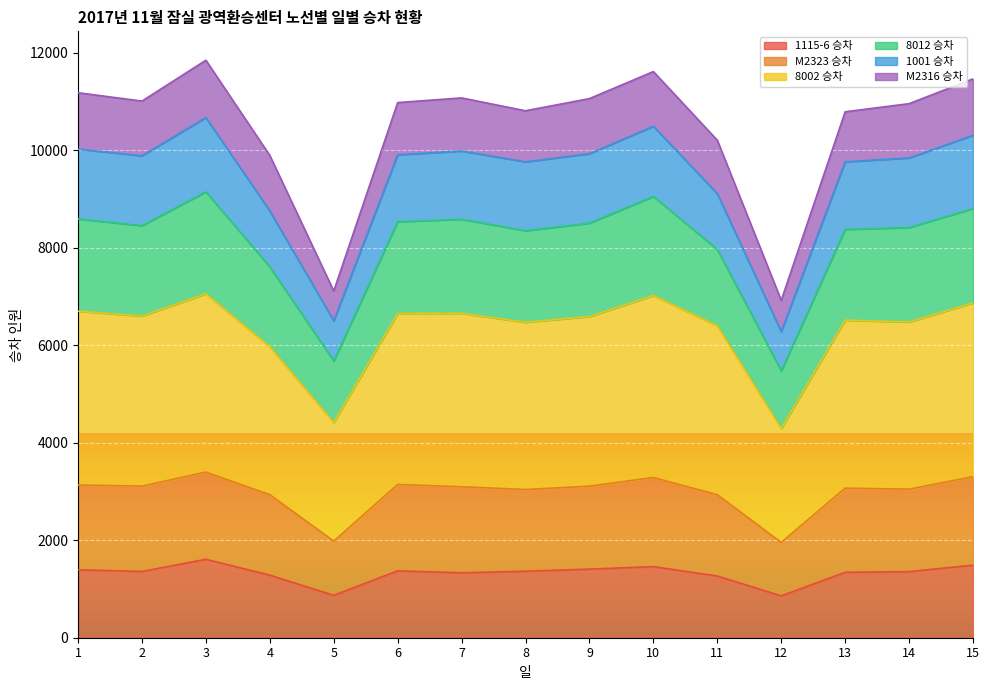

The value of 1115-6 승차 at 14 is 1355. True or false?

True